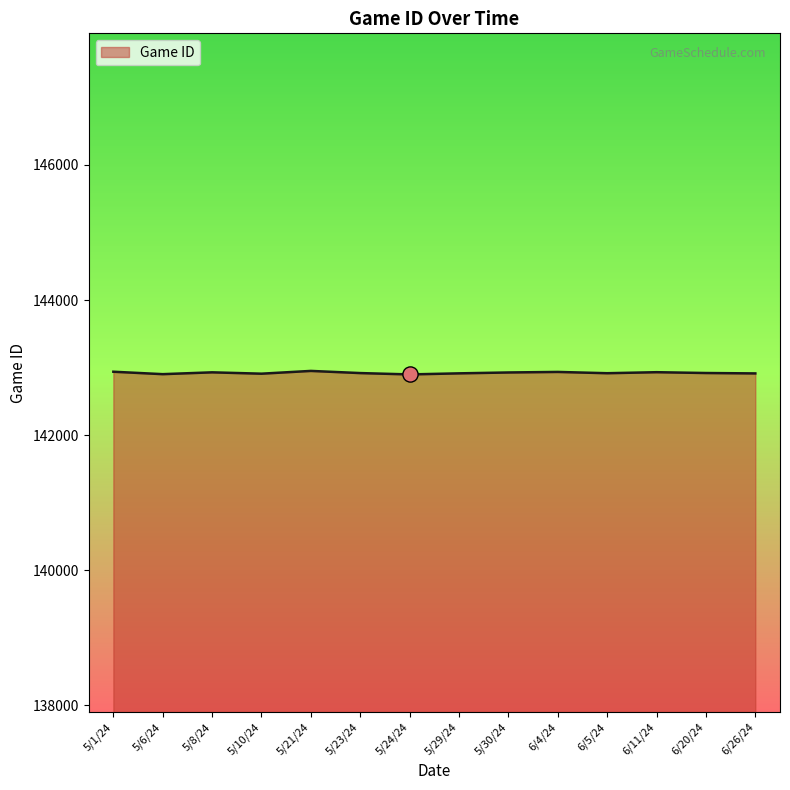

What is the ratio of the value at 6/11/24 to the value at 6/5/24?

1.0